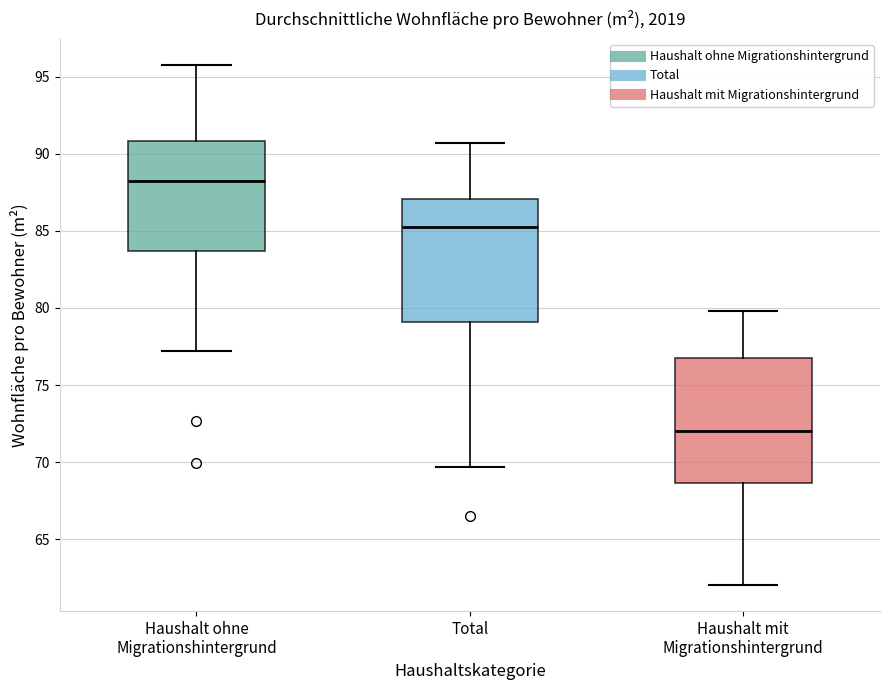

Reading left to right, transcribe this box plot: for each box, give where its median line is, the range the box spans, and where its two whiskers end, as read against the y-axis. The values are not printed on the chart, so give them approximately, as read against the axis.

Haushalt ohne Migrationshintergrund: median 88.0, box 83.5 to 91.0, whiskers 77.0 to 96.0
Total: median 85.5, box 79.0 to 87.0, whiskers 69.5 to 90.5
Haushalt mit Migrationshintergrund: median 72.0, box 68.5 to 77.0, whiskers 62.0 to 80.0